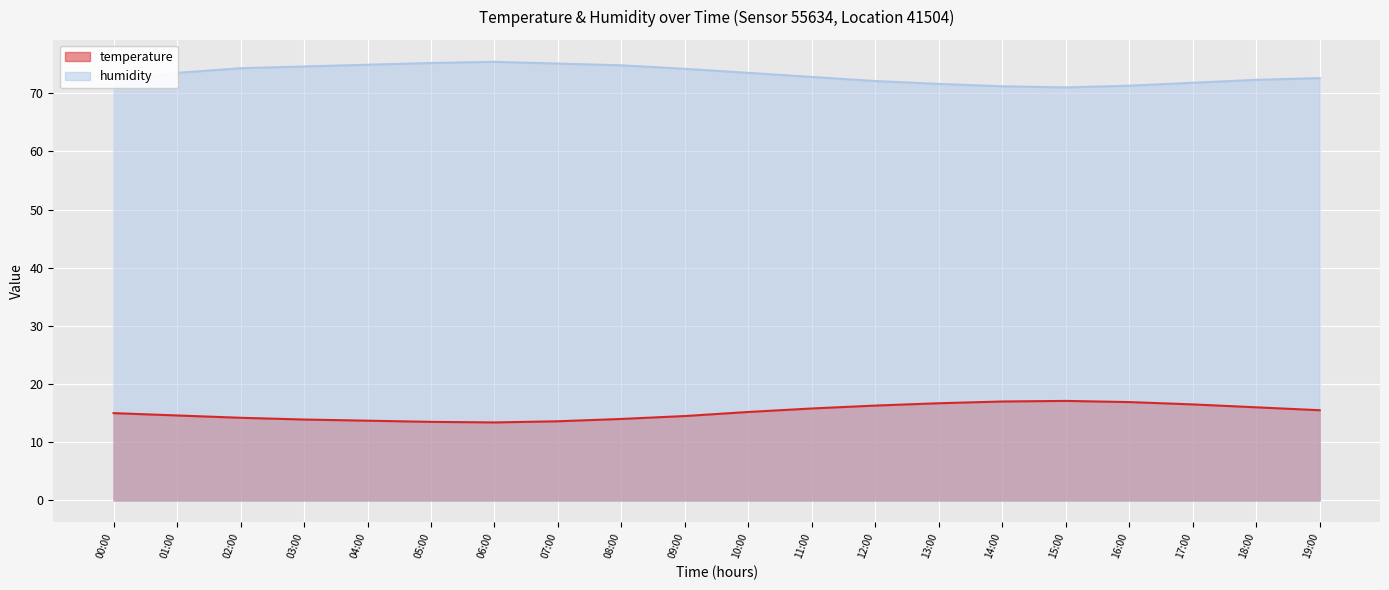

True or false: humidity has a value of 71.2 at 14:00.

True